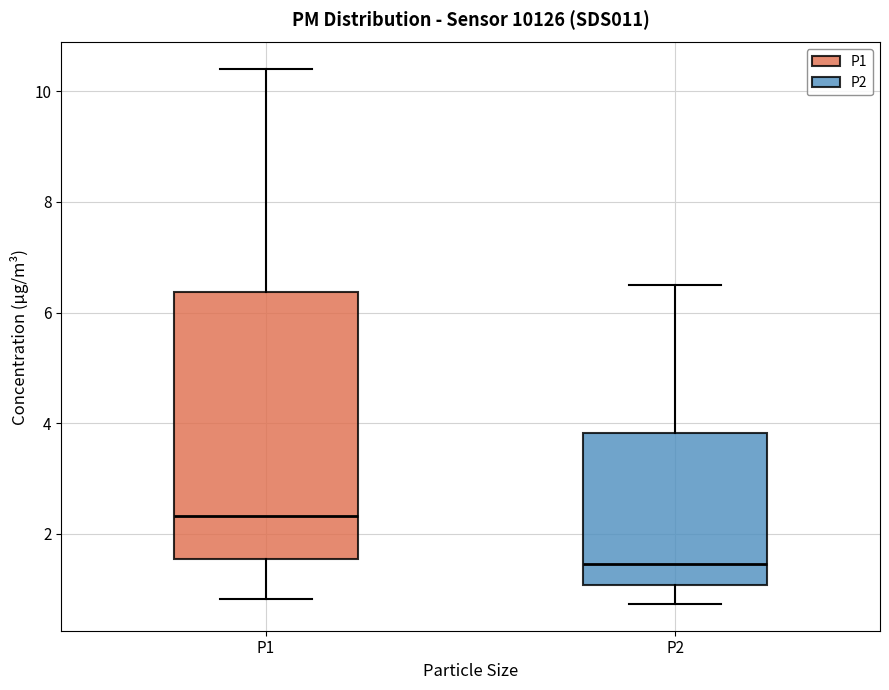

Where does the lower whisker of the box for P2 end on the y-axis? The values are not printed on the chart, so give them approximately, as read against the axis.

0.8